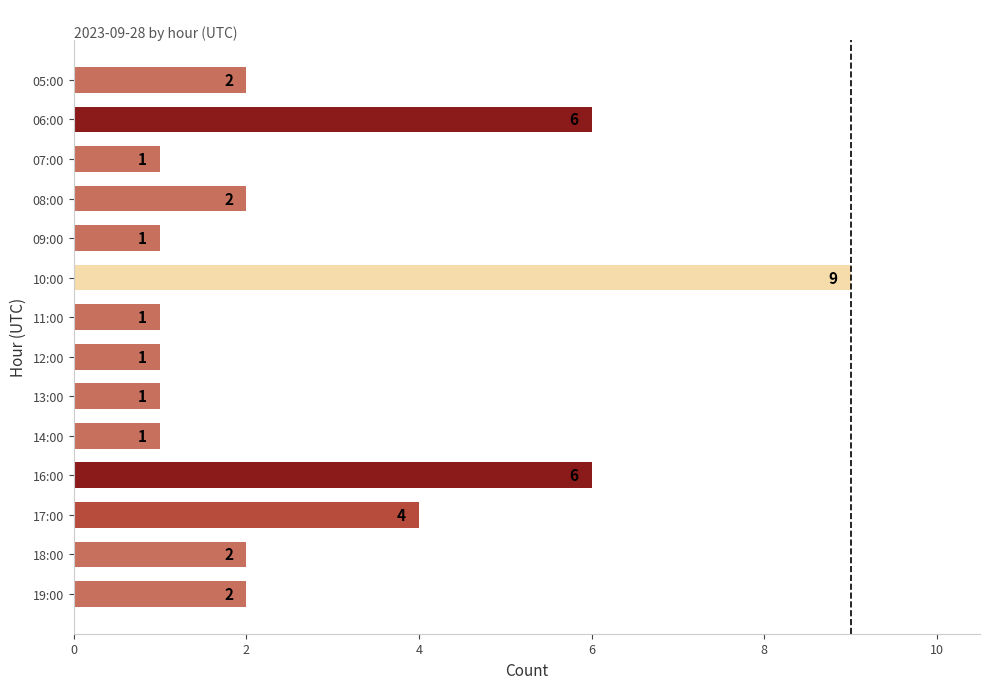

The chart shows a value of 1 at 09:00. True or false?

True